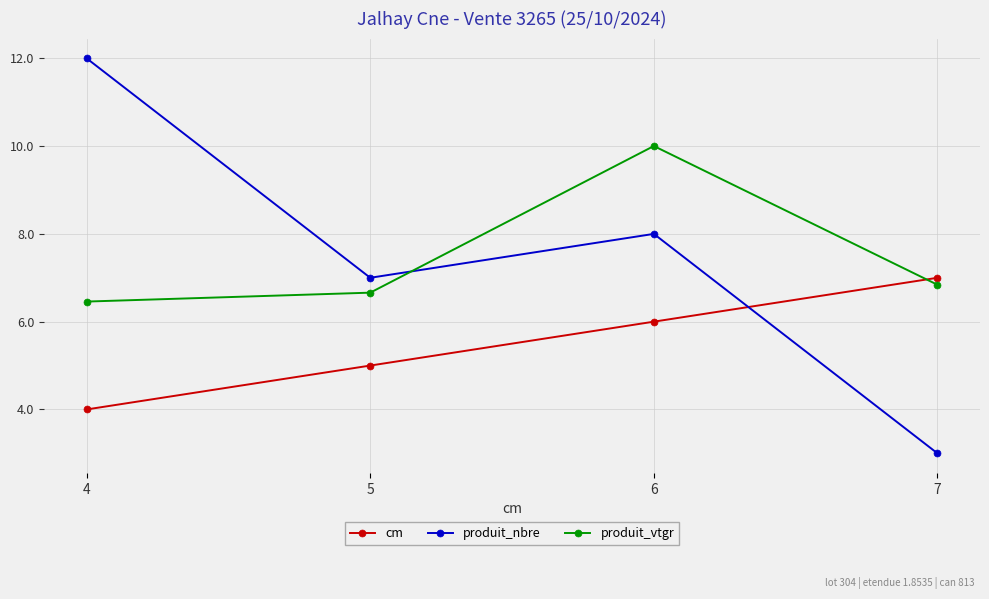

What is the average value of the produit_vtgr series?

7.5